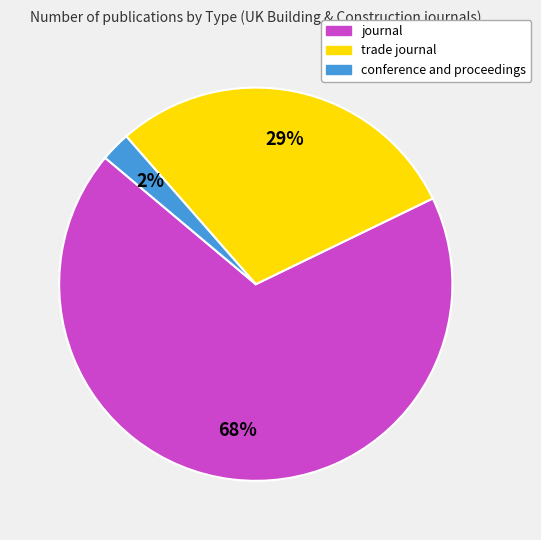

True or false: conference and proceedings accounts for 2% of the total.

True